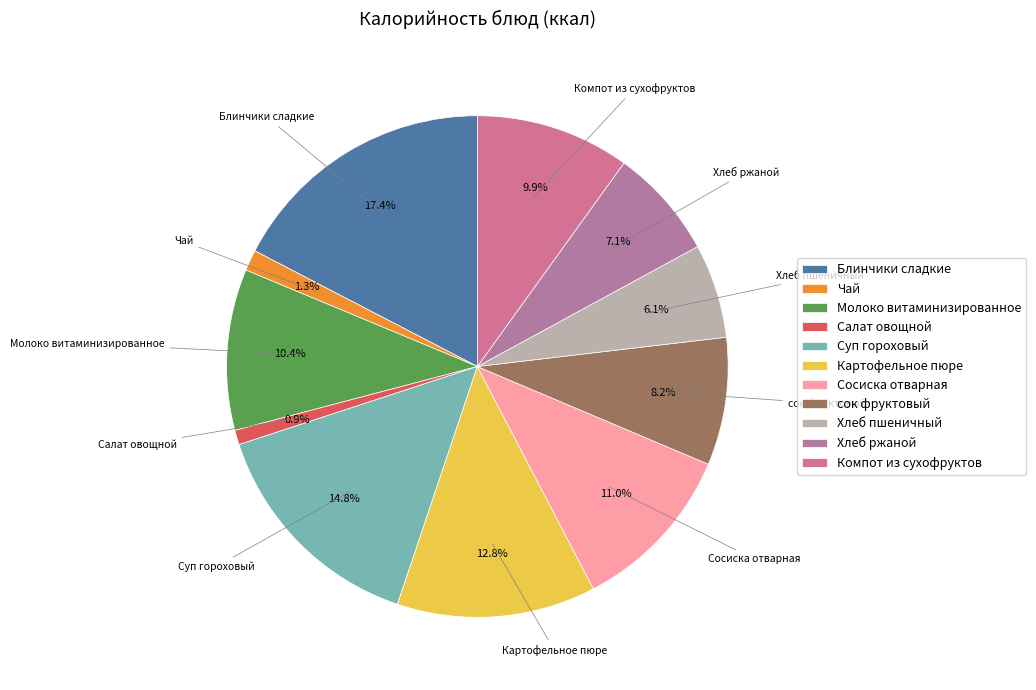

How many slices are in this pie chart?

11